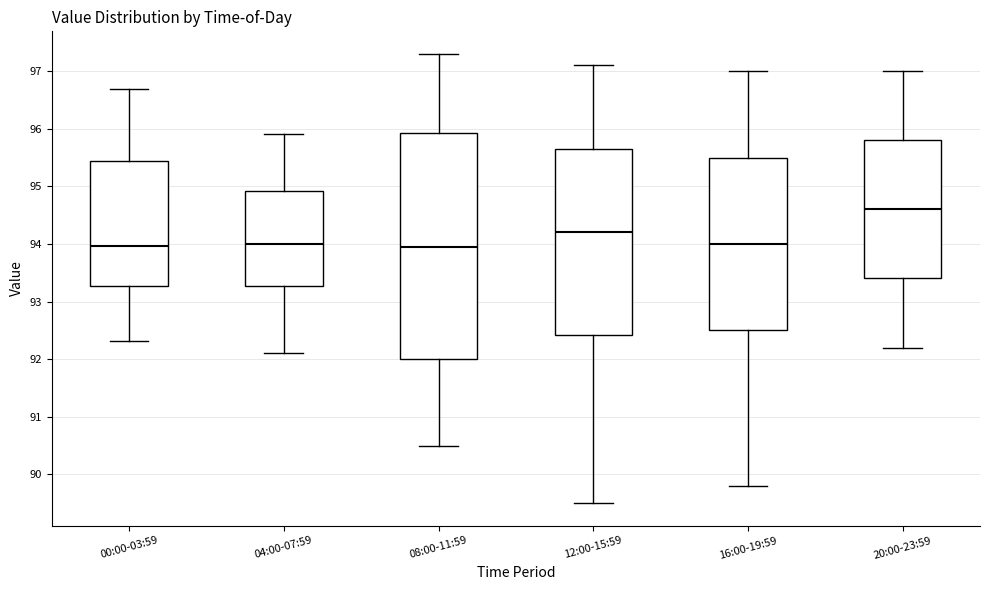

Comparing the boxes themselves (not the whiskers), which one is the tallest?

08:00-11:59